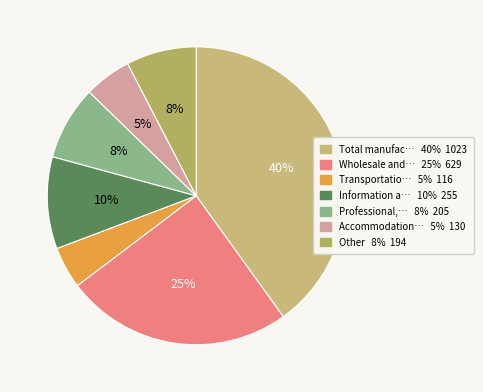

How many slices are in this pie chart?

7